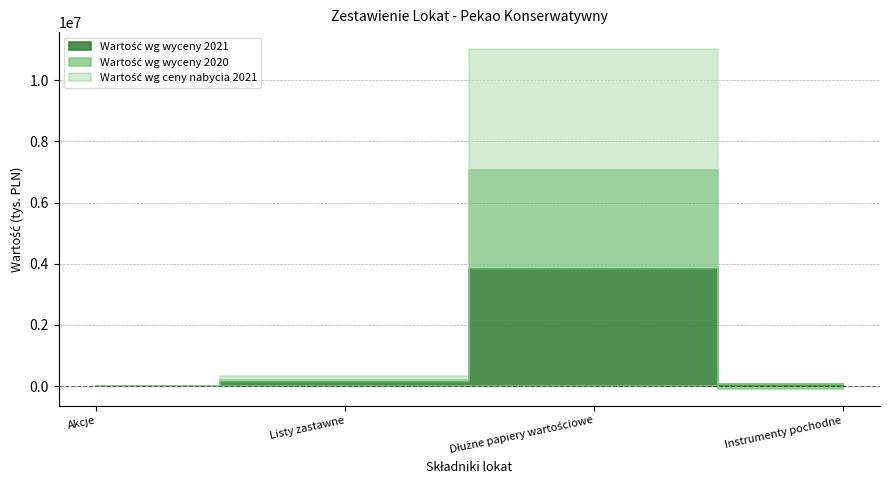

Read the Wartość wg wyceny 2021 value at Listy zastawne.

116675